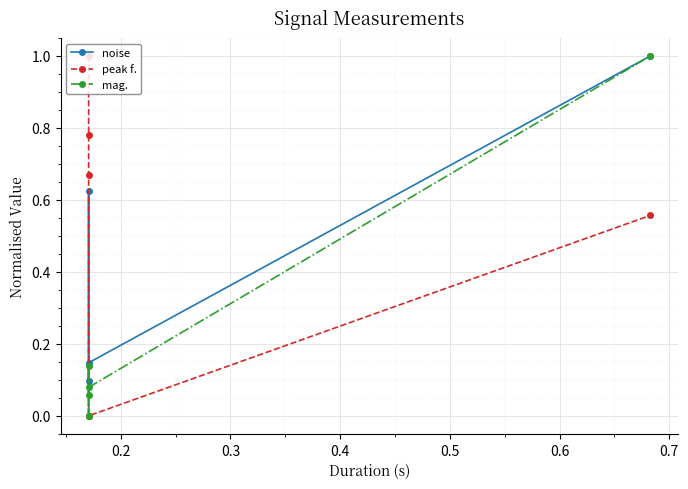

How many values in the mag. series exceed 0?

4